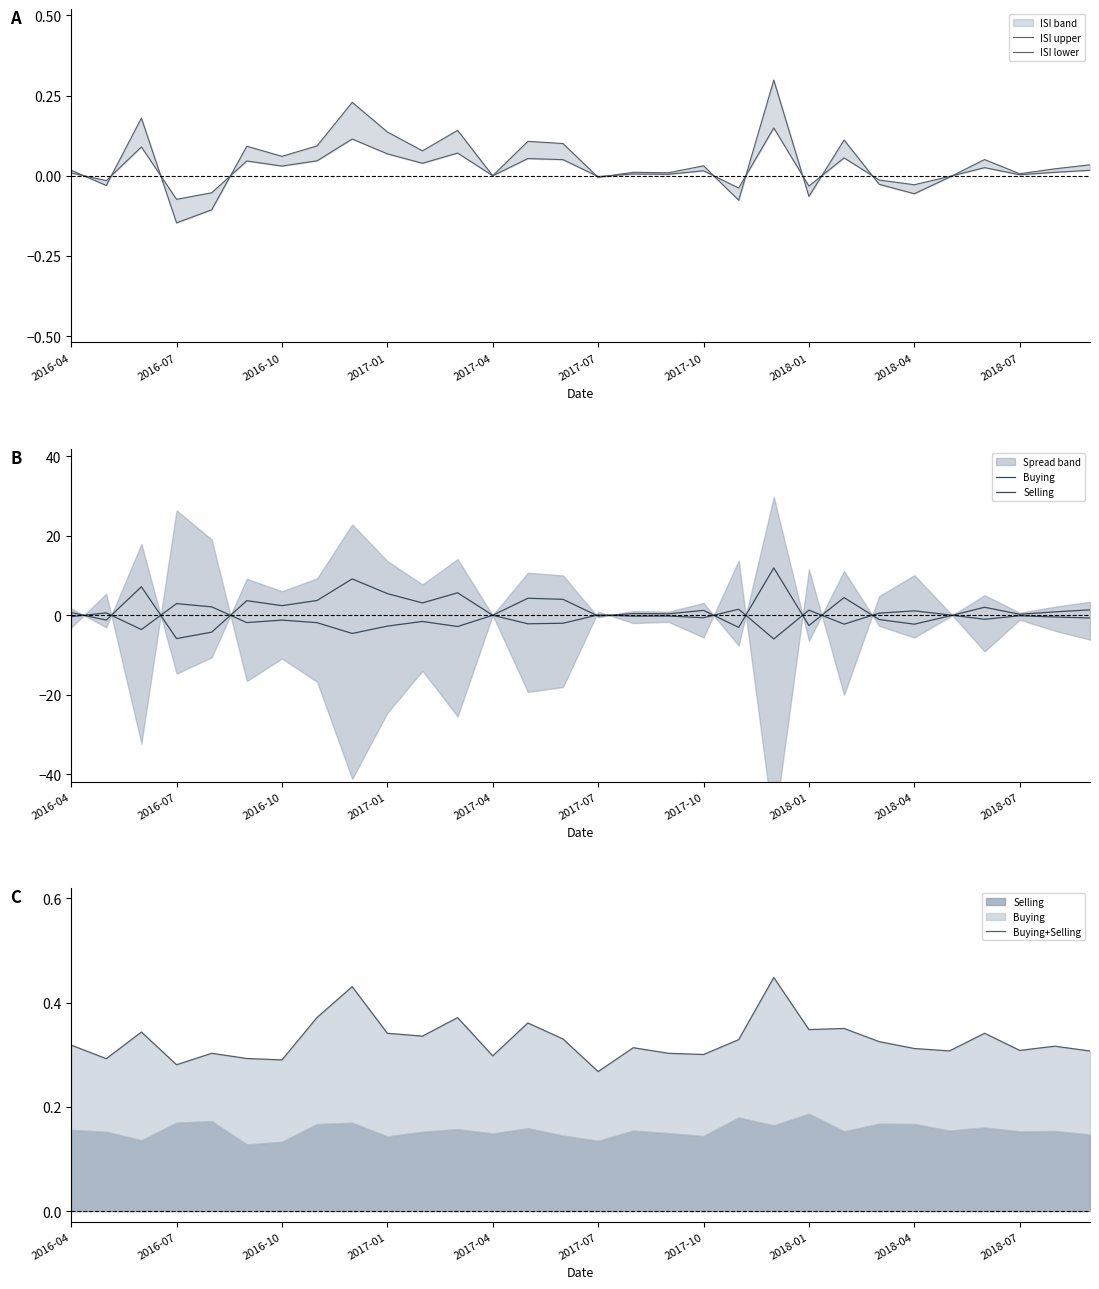

What is the average value of the Selling series?

-0.9